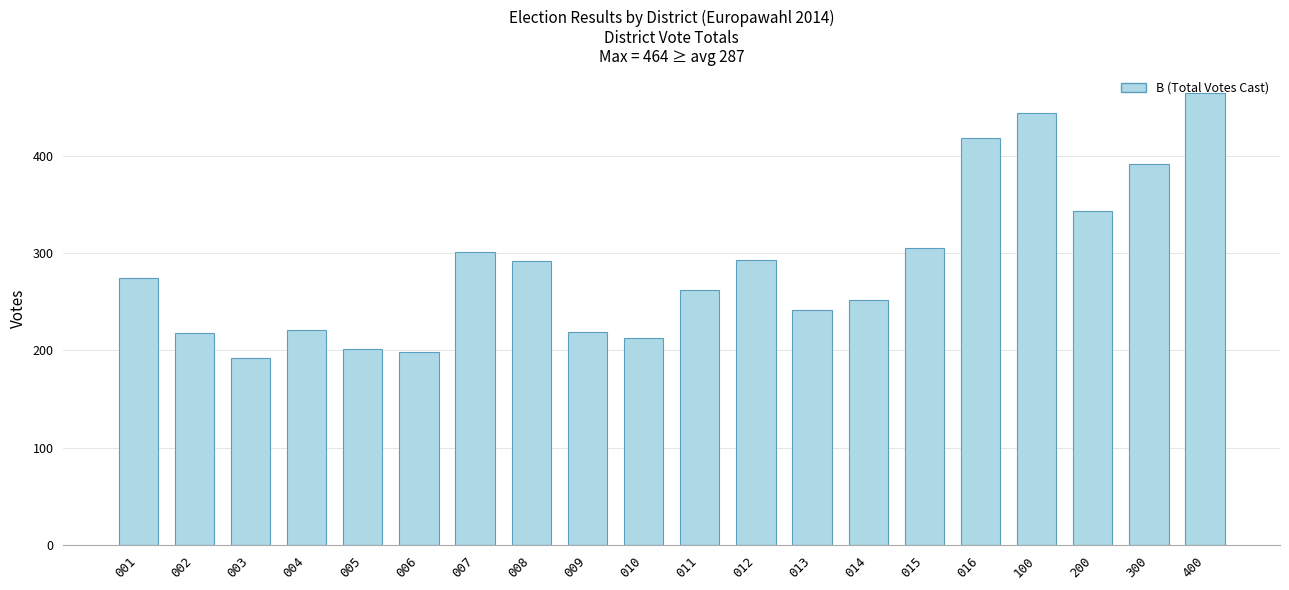

At which category does the chart reach its peak across all series?

400